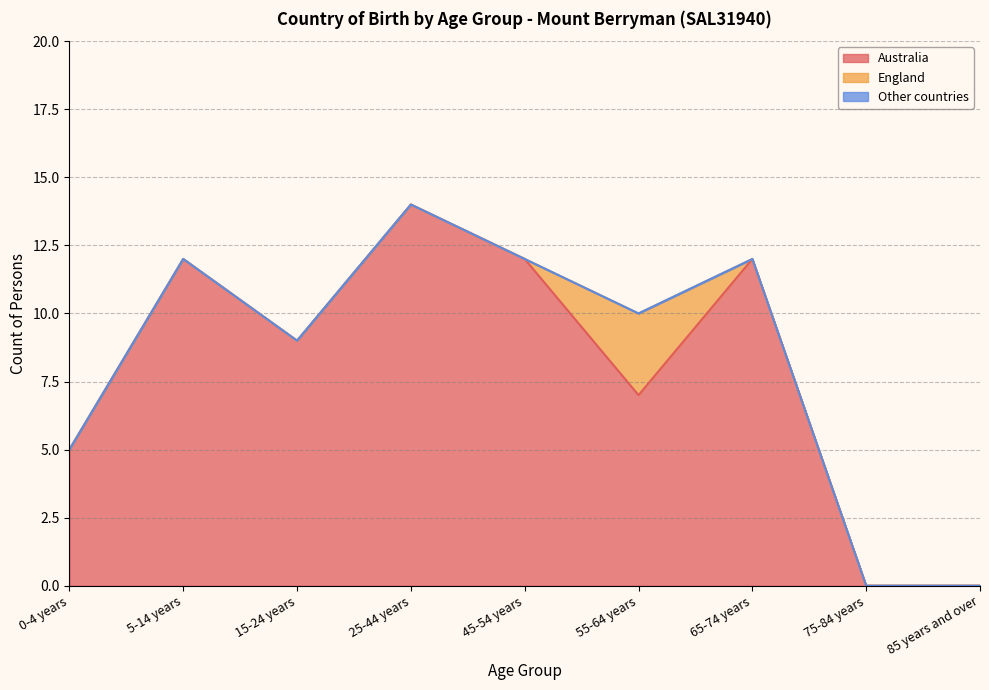

What is the label of the 4th point from the left?

25-44 years